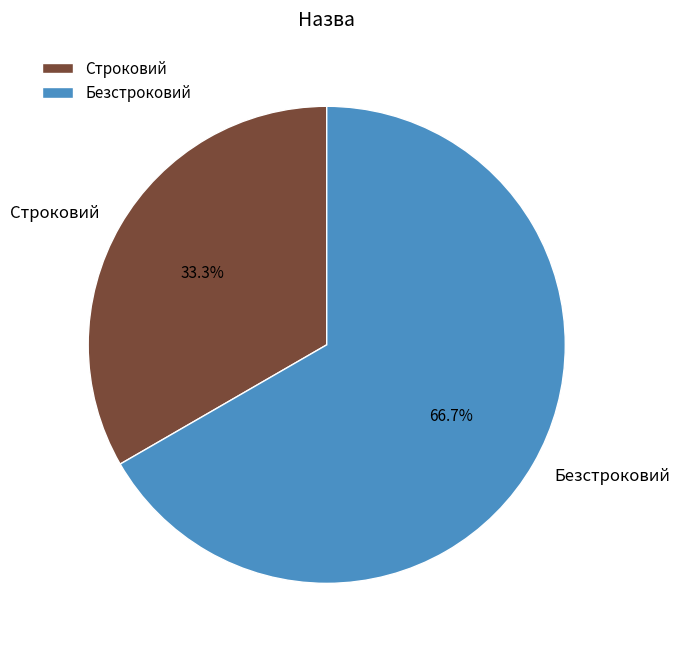

What percentage is the Строковий slice, to the nearest percent?

33%